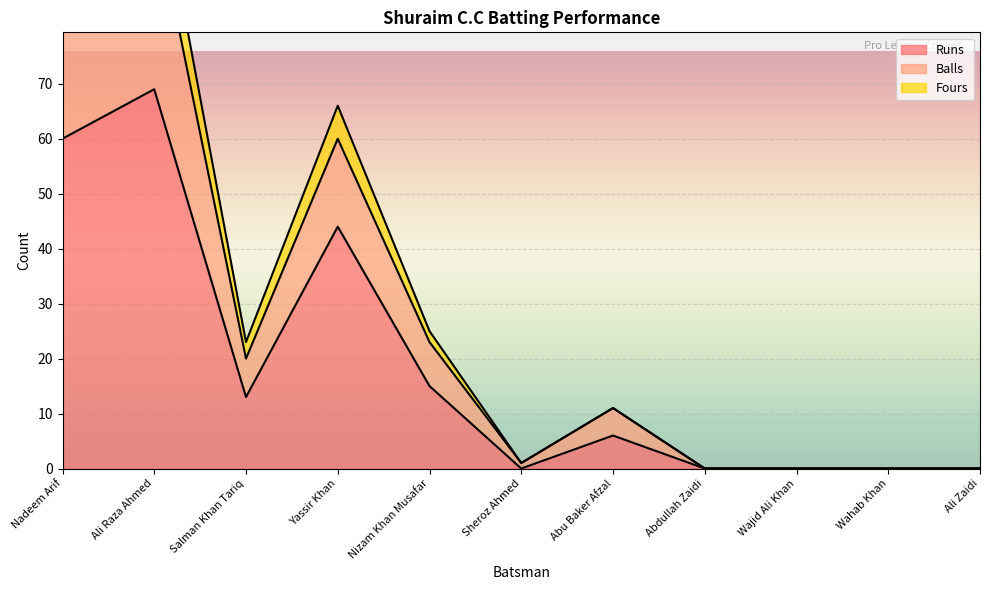

Is it true that Runs equals 10 at Yassir Khan?

False